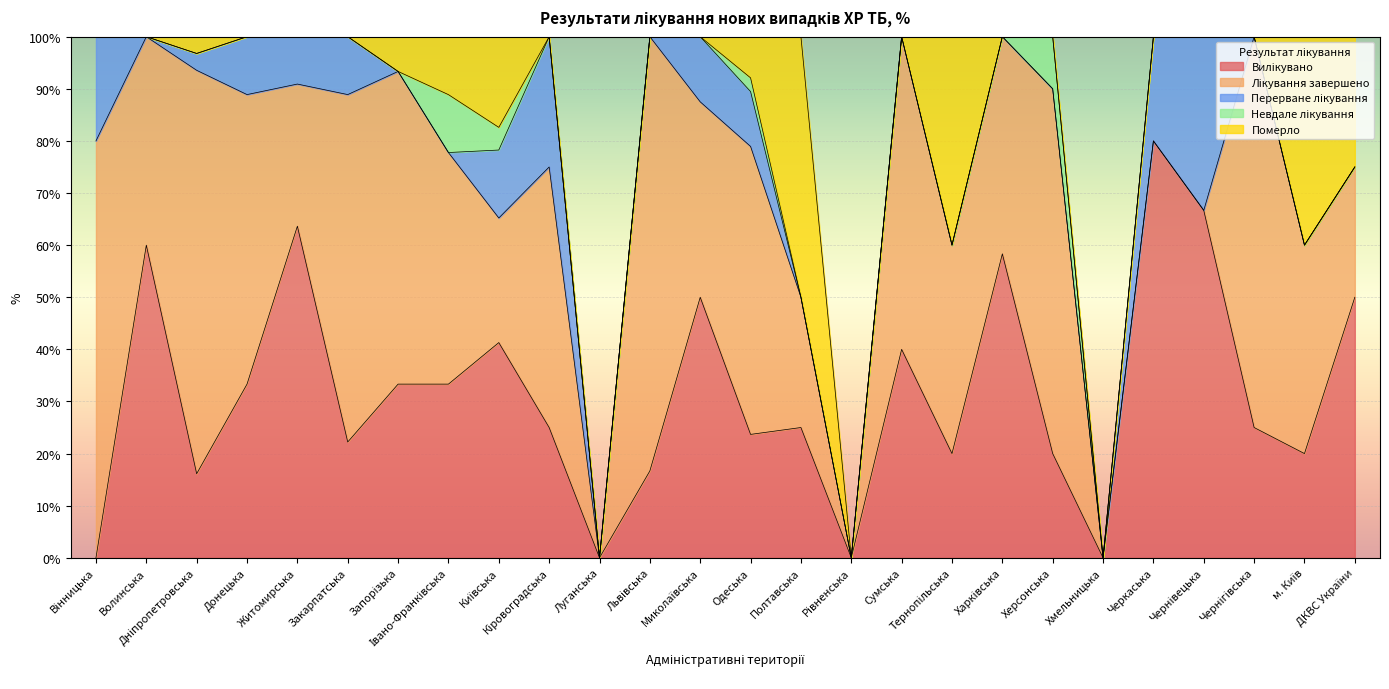

Which series changed the most between Кіровоградська and Харківська?

Вилікувано